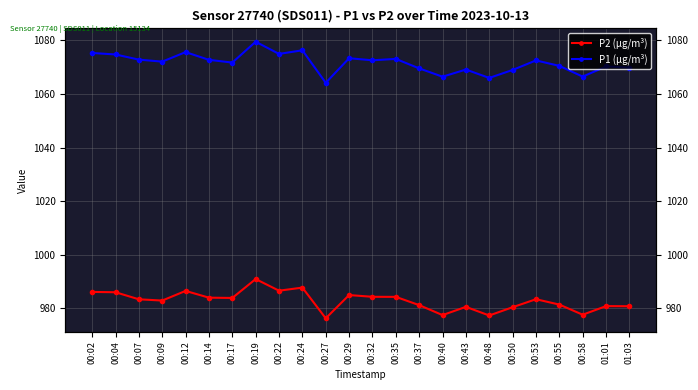

Which series has the largest total across all categories?

P1 (µg/m³)